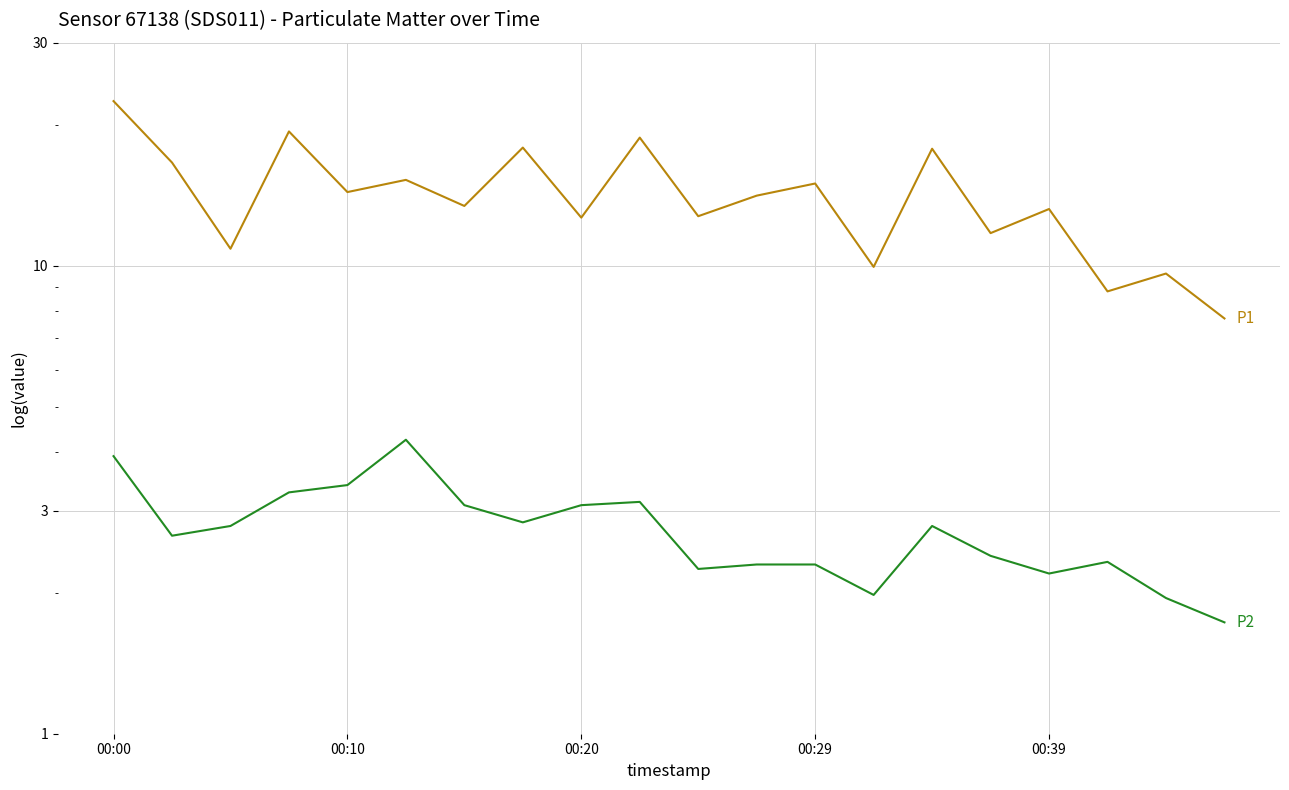

What is the sum of the P1 values at 11 and 15?

25.9